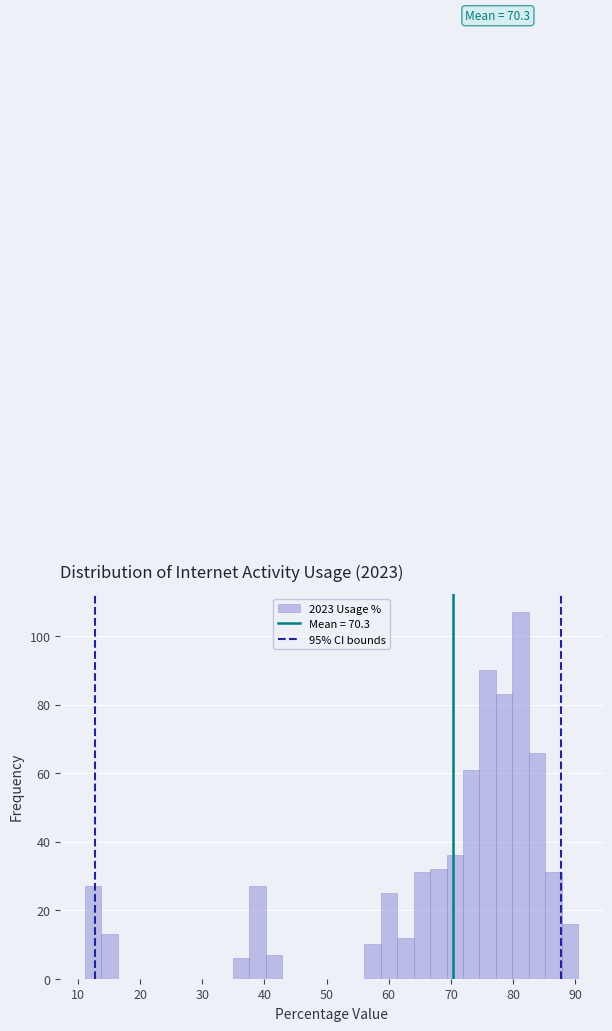

Read against the x-axis, roughly where is the centre of the tallest bar?

81